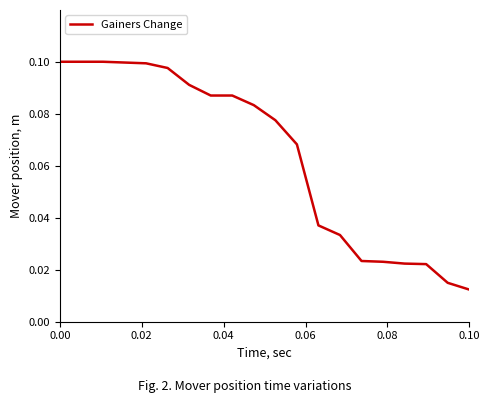

How many lines are shown in the chart?

1